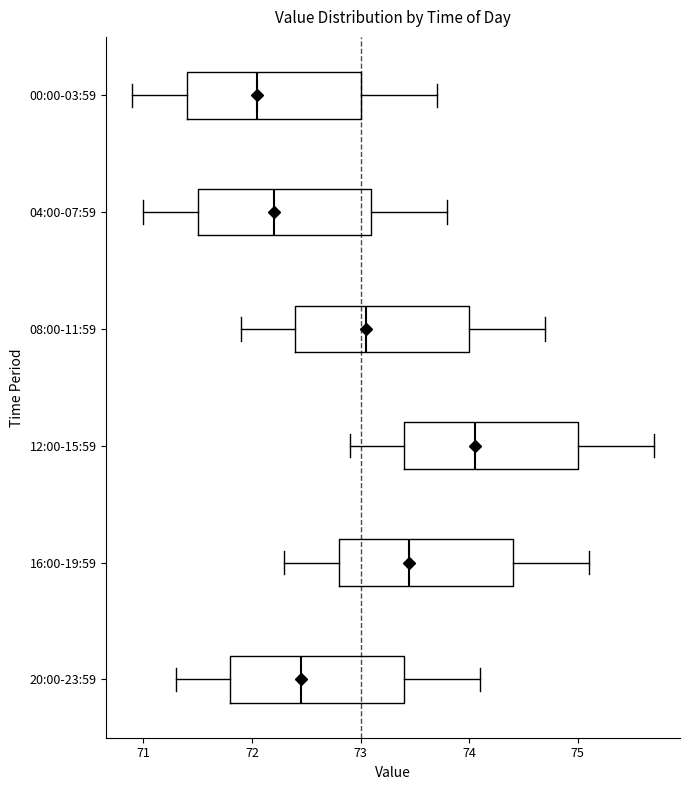

Reading bottom to top, transcribe this box plot: for each box, give where its median line is, the range the box spans, and where its two whiskers end, as read against the x-axis. The values are not printed on the chart, so give them approximately, as read against the axis.

20:00-23:59: median 72.5, box 71.8 to 73.4, whiskers 71.3 to 74.1
16:00-19:59: median 73.5, box 72.8 to 74.4, whiskers 72.3 to 75.1
12:00-15:59: median 74.1, box 73.4 to 75.0, whiskers 72.9 to 75.7
08:00-11:59: median 73.1, box 72.4 to 74.0, whiskers 71.9 to 74.7
04:00-07:59: median 72.2, box 71.5 to 73.1, whiskers 71.0 to 73.8
00:00-03:59: median 72.1, box 71.4 to 73.0, whiskers 70.9 to 73.7